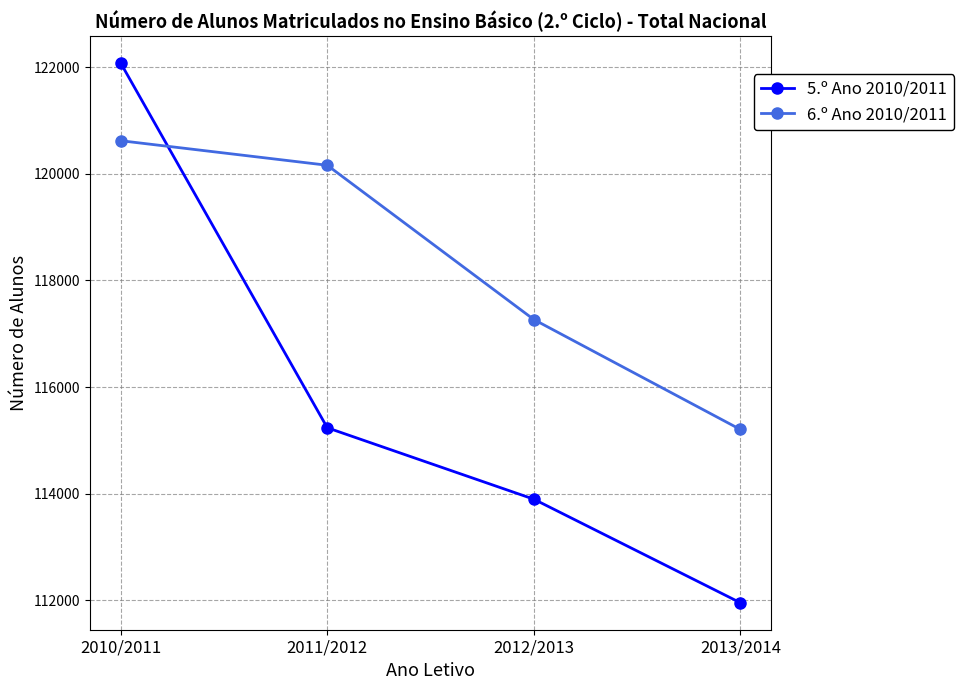

Rank the categories by 5.º Ano 2010/2011 value from lowest to highest.

2013/2014, 2012/2013, 2011/2012, 2010/2011